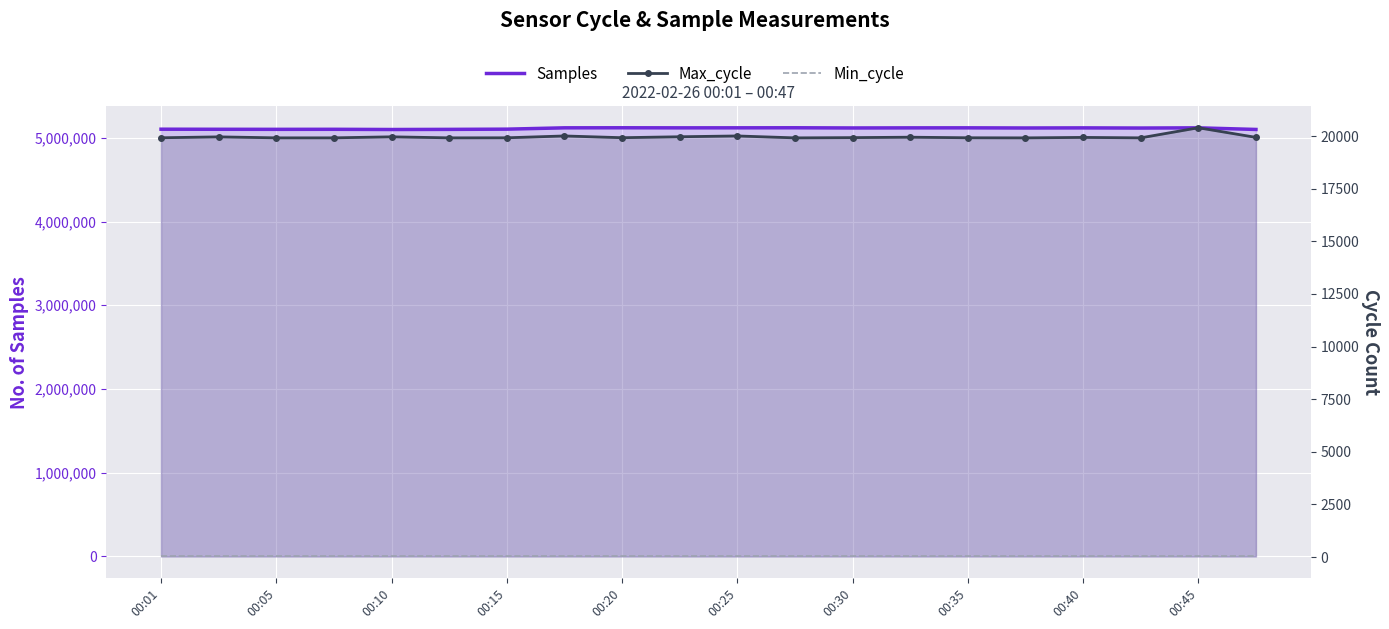

True or false: Min_cycle has a value of 20 at 00:05.

False